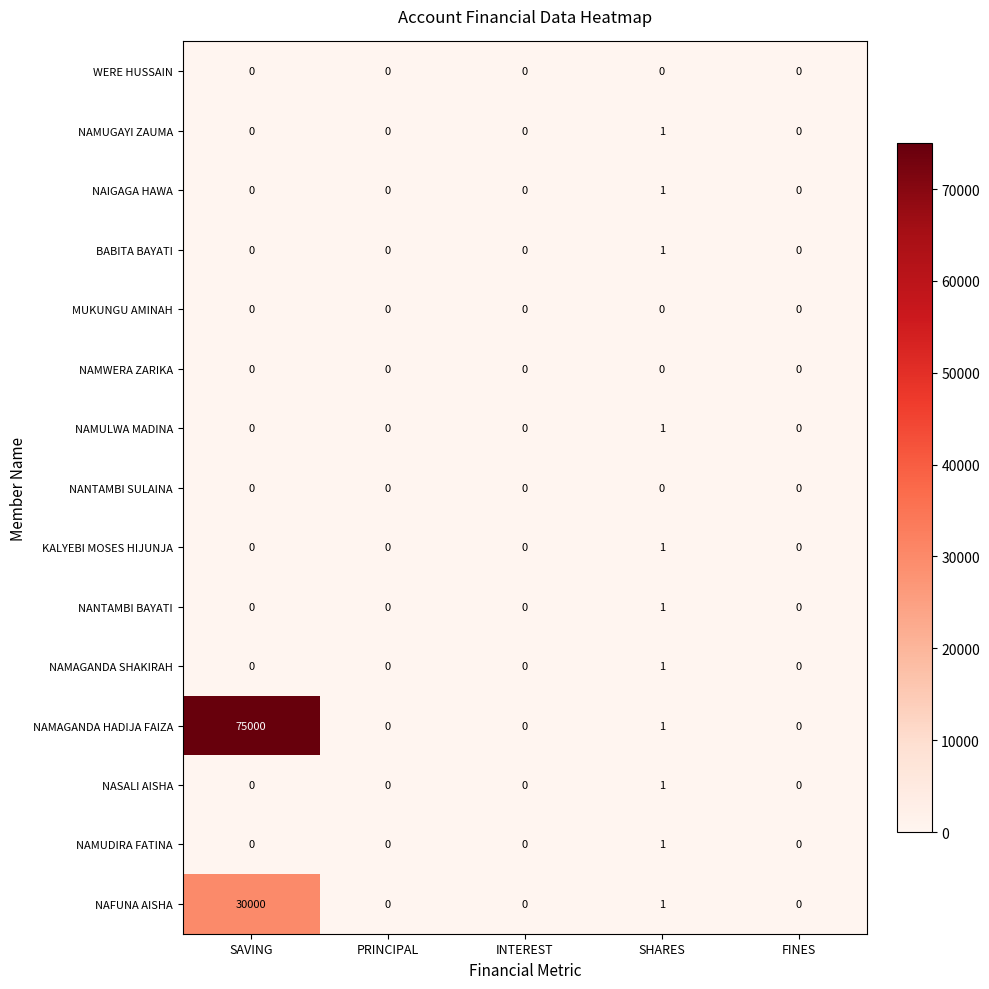

At which category is the sum across all series the highest?

SAVING